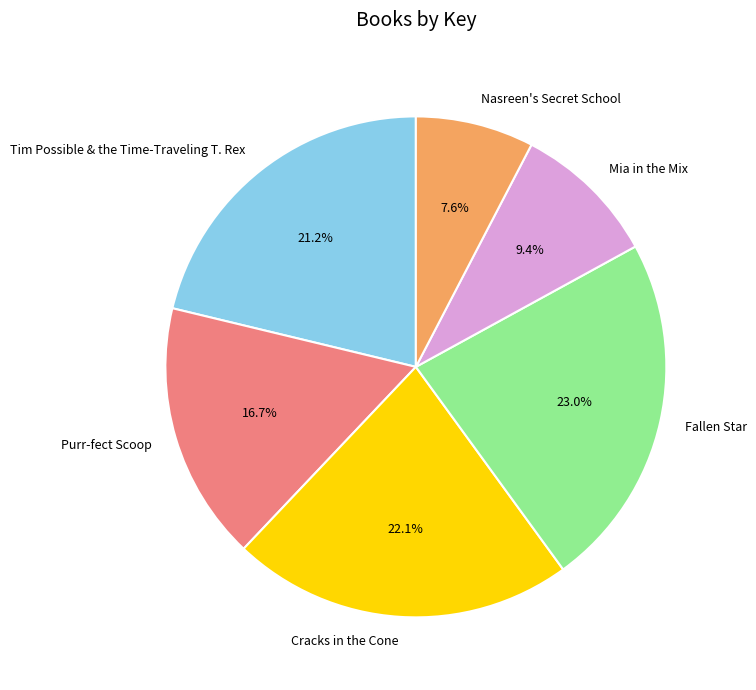

Is Nasreen's Secret School the majority of the pie?

No